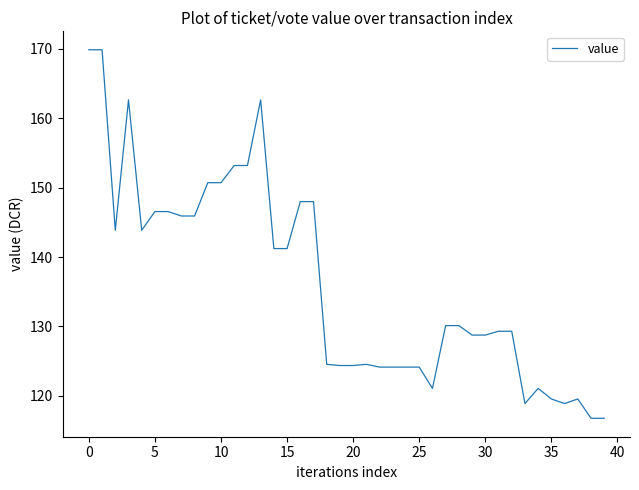

What is the difference between the maximum and minimum values?

53.1